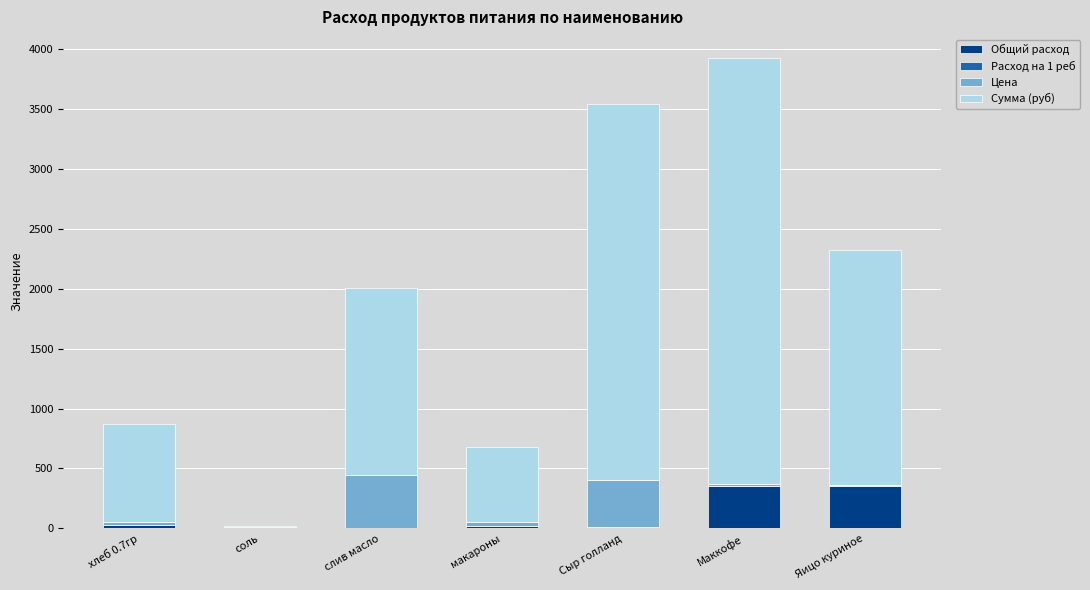

At which category is the sum across all series the highest?

Маккофе